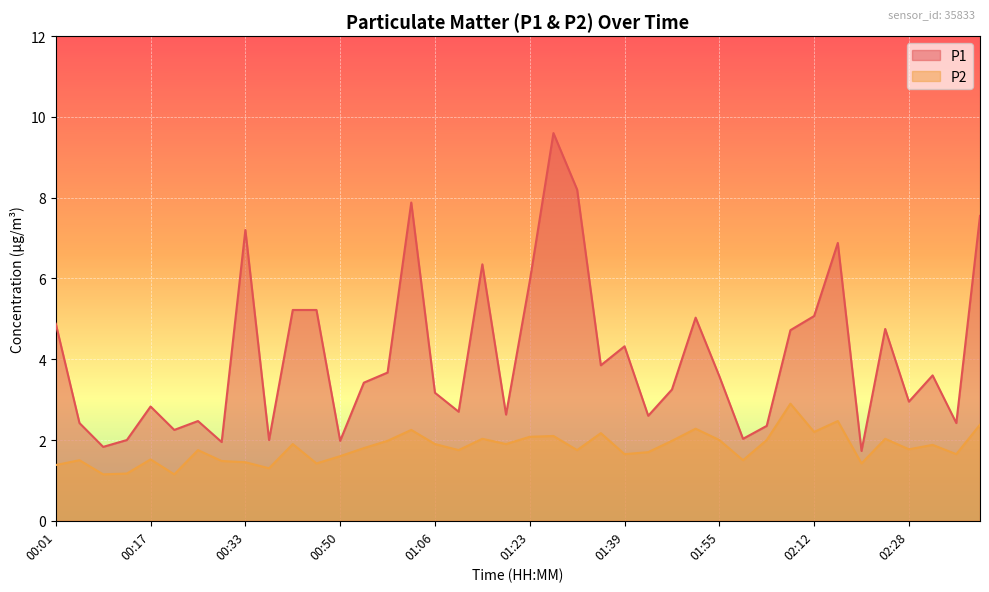

At which category does P2 reach its first local valley?

00:09